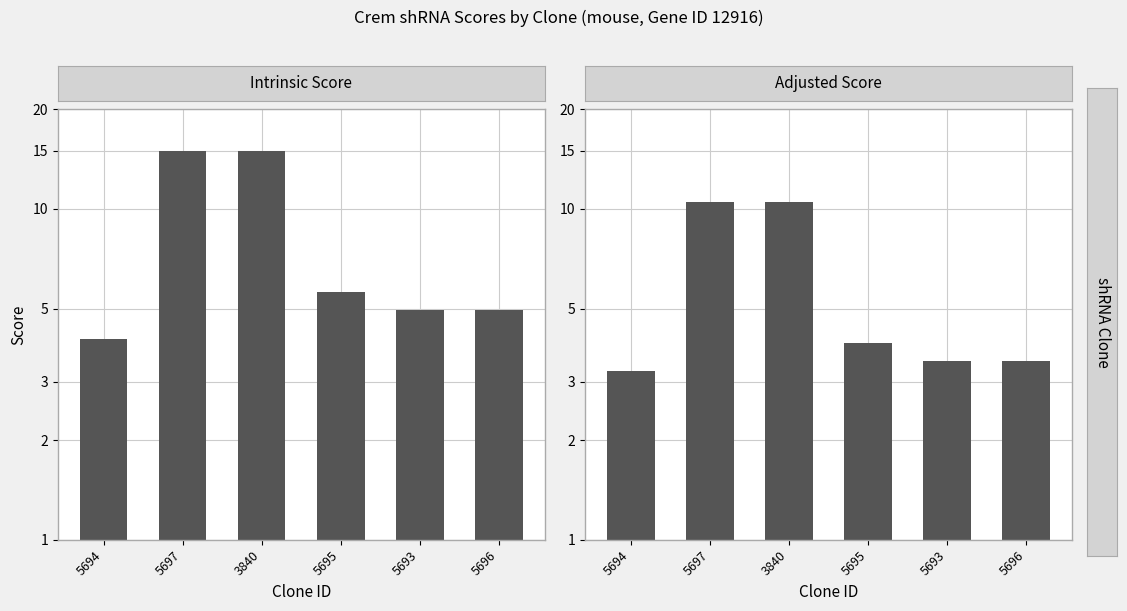

At how many categories does at least one series exceed 14?

2